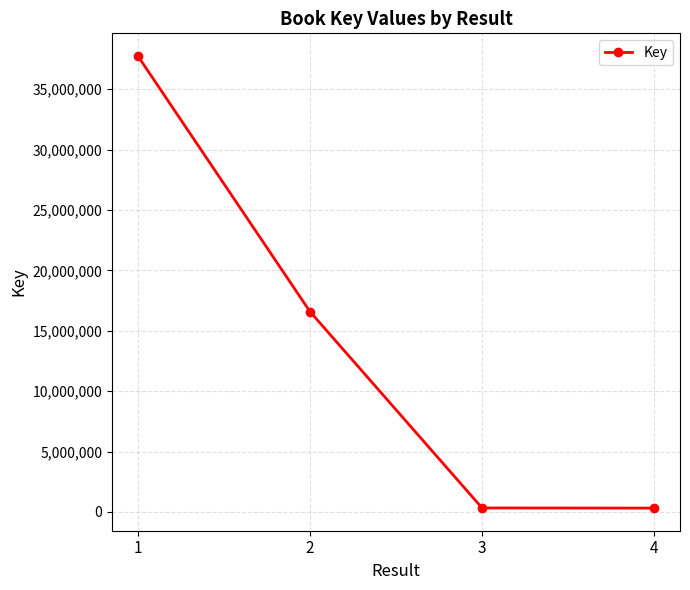

How many lines are shown in the chart?

1